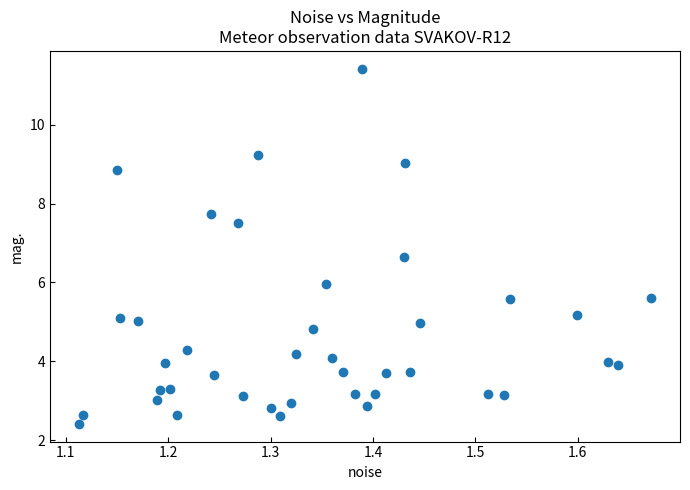

What is the range of X values (max minus min)?

0.6